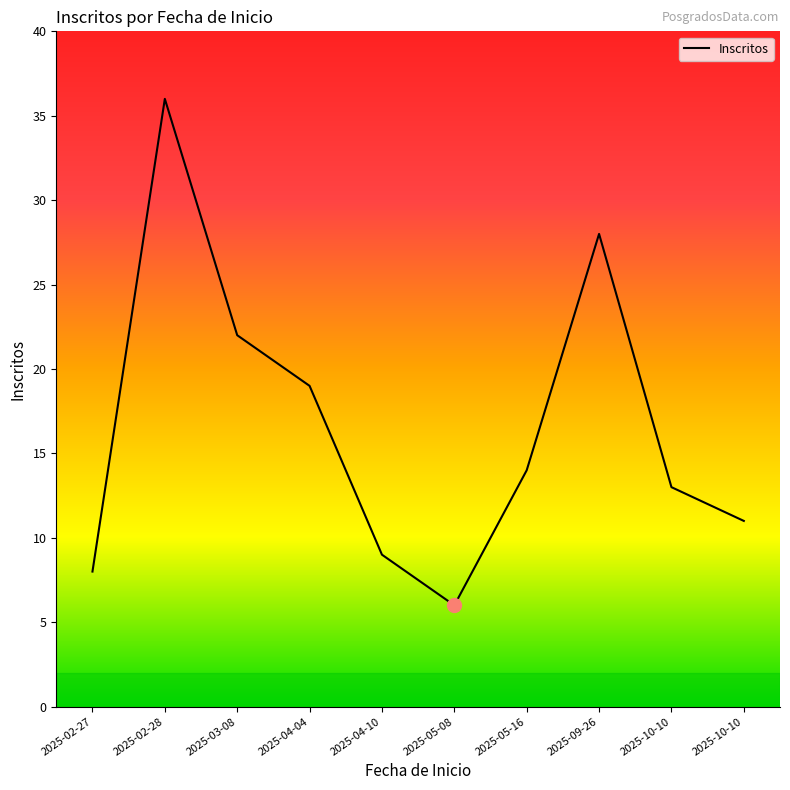

Does the chart display data point markers on the line(s)?

No